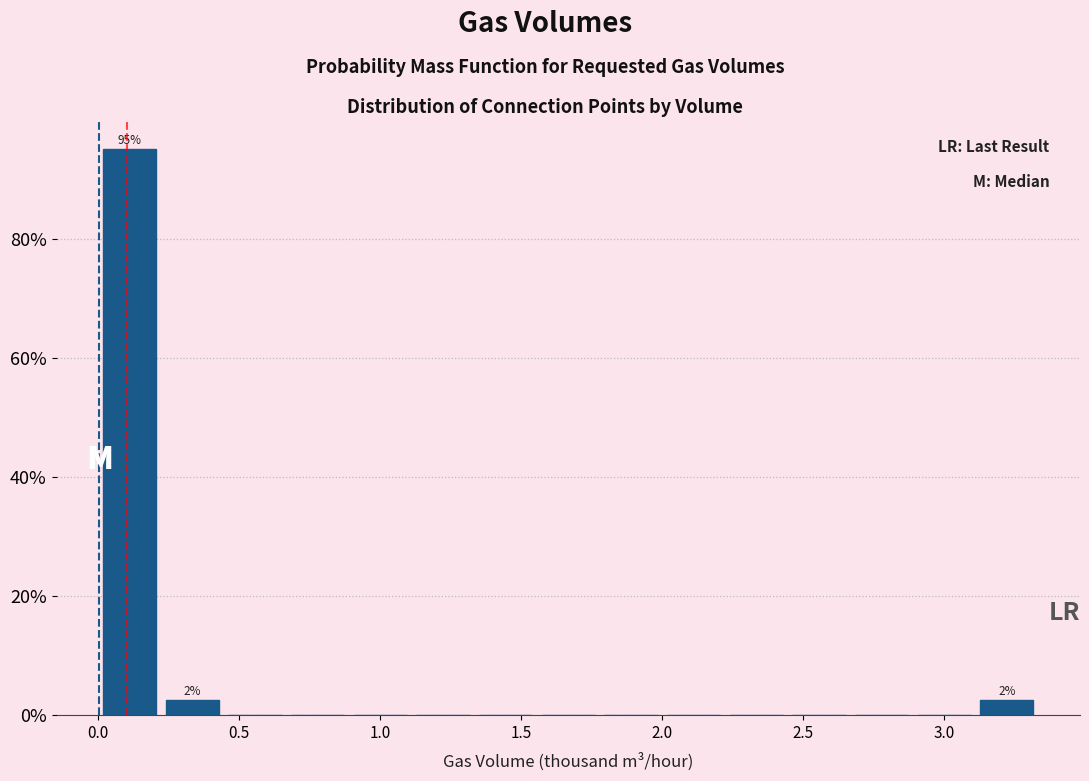

Over which range of the x-axis is the bar tallest?

0.00 to 0.20